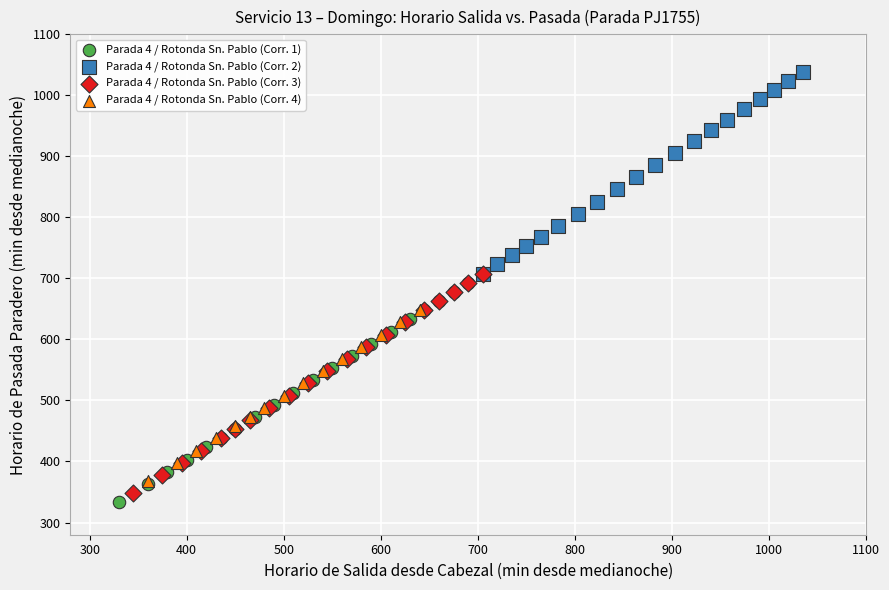

Which series reaches the minimum Y coordinate?

Parada 4 / Rotonda Sn. Pablo (Corr. 1)